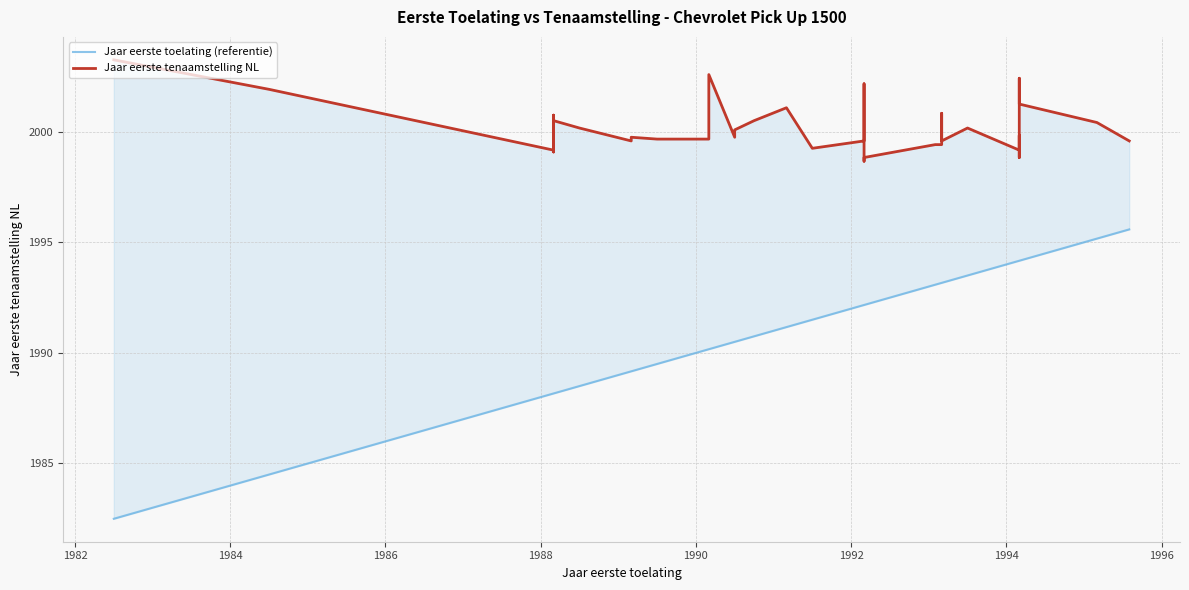

How many data points in Jaar eerste toelating (referentie) are less than 1992?

19